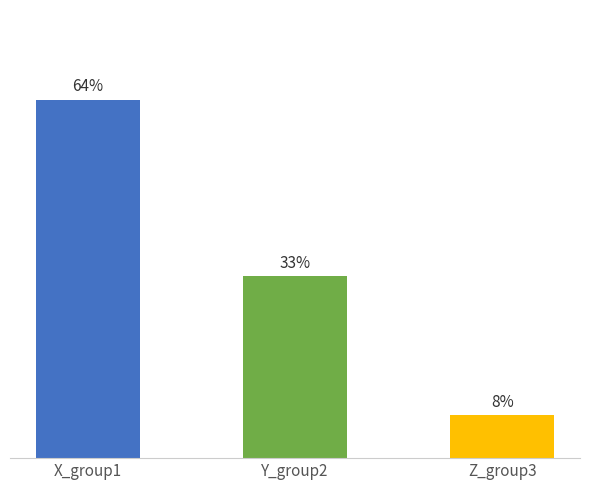

Is it true that the value at X_group1 is 102.1?

False